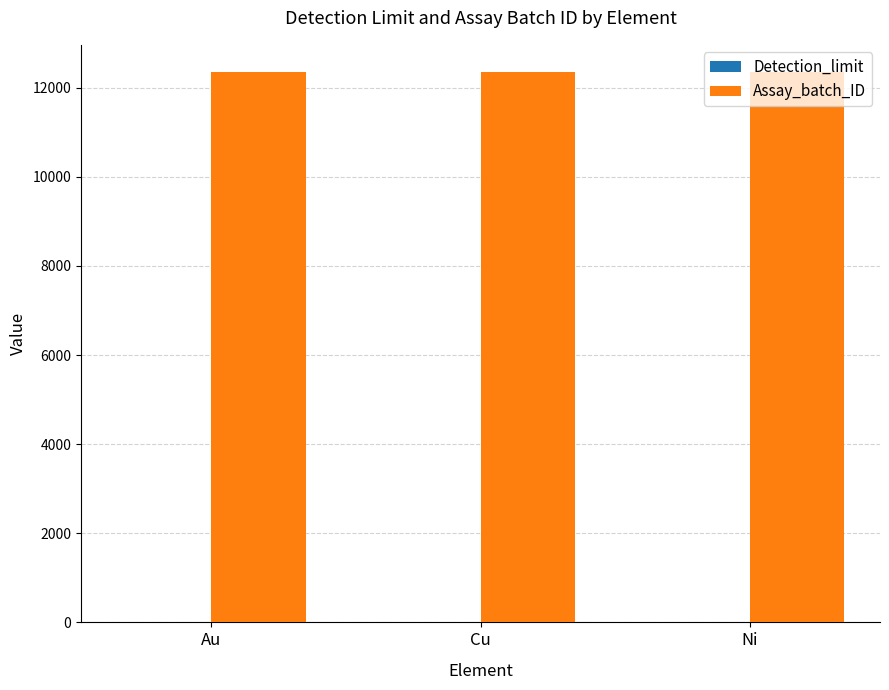

The value of Assay_batch_ID at Au is 12345. True or false?

True